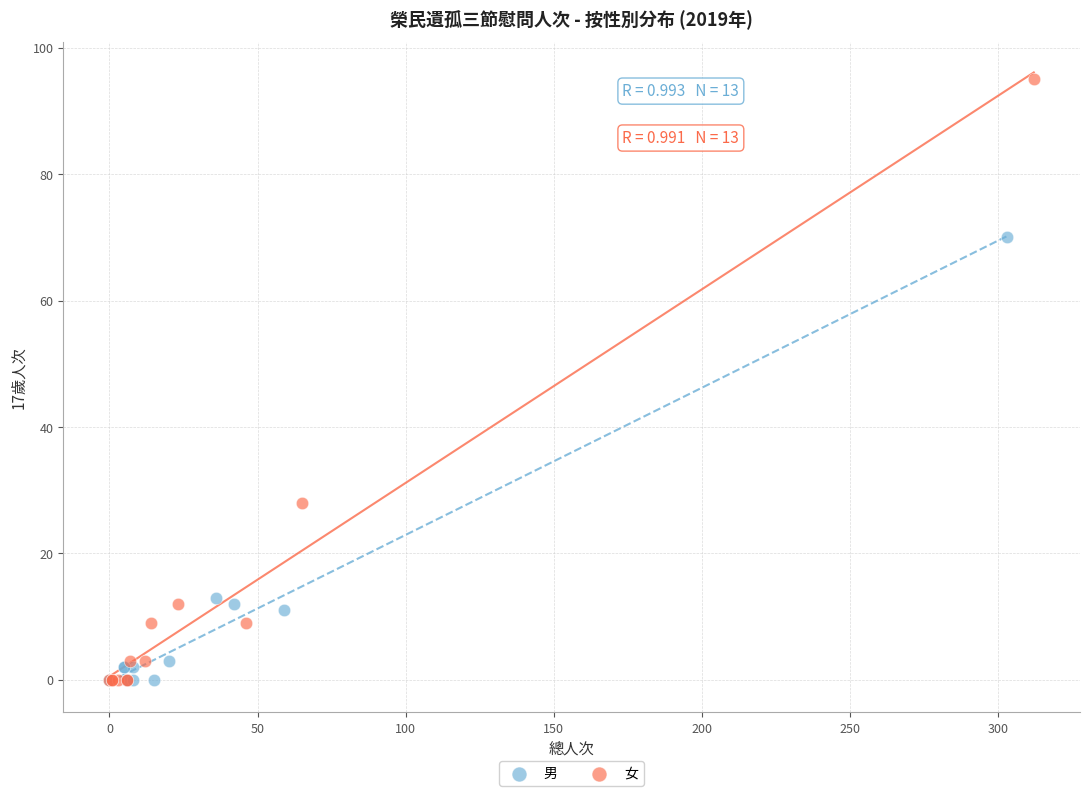

Which series has the widest spread of Y values?

女